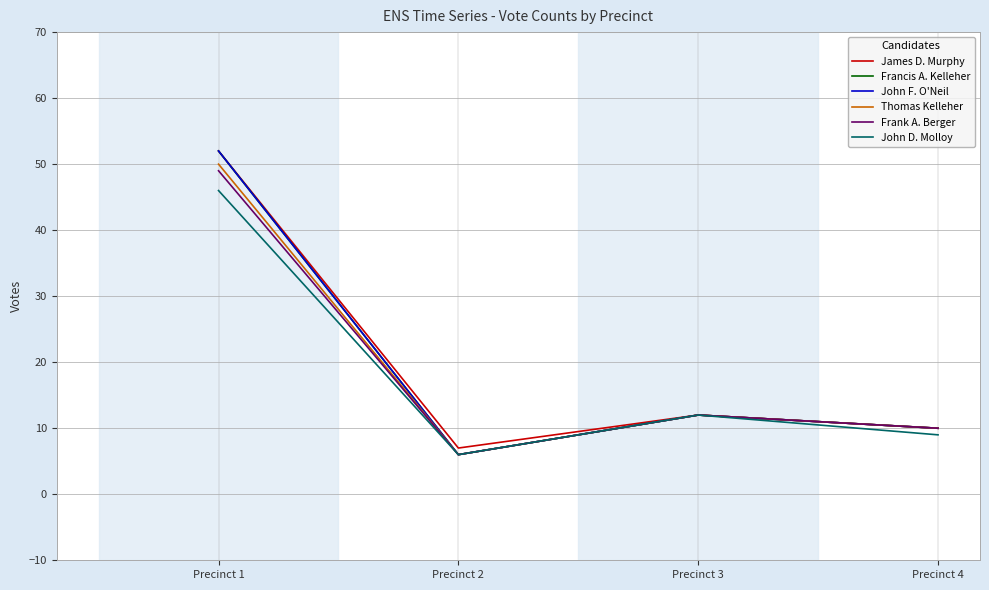

Rank the series by their maximum value, from highest to lowest.

James D. Murphy, Francis A. Kelleher, John F. O'Neil, Thomas Kelleher, Frank A. Berger, John D. Molloy